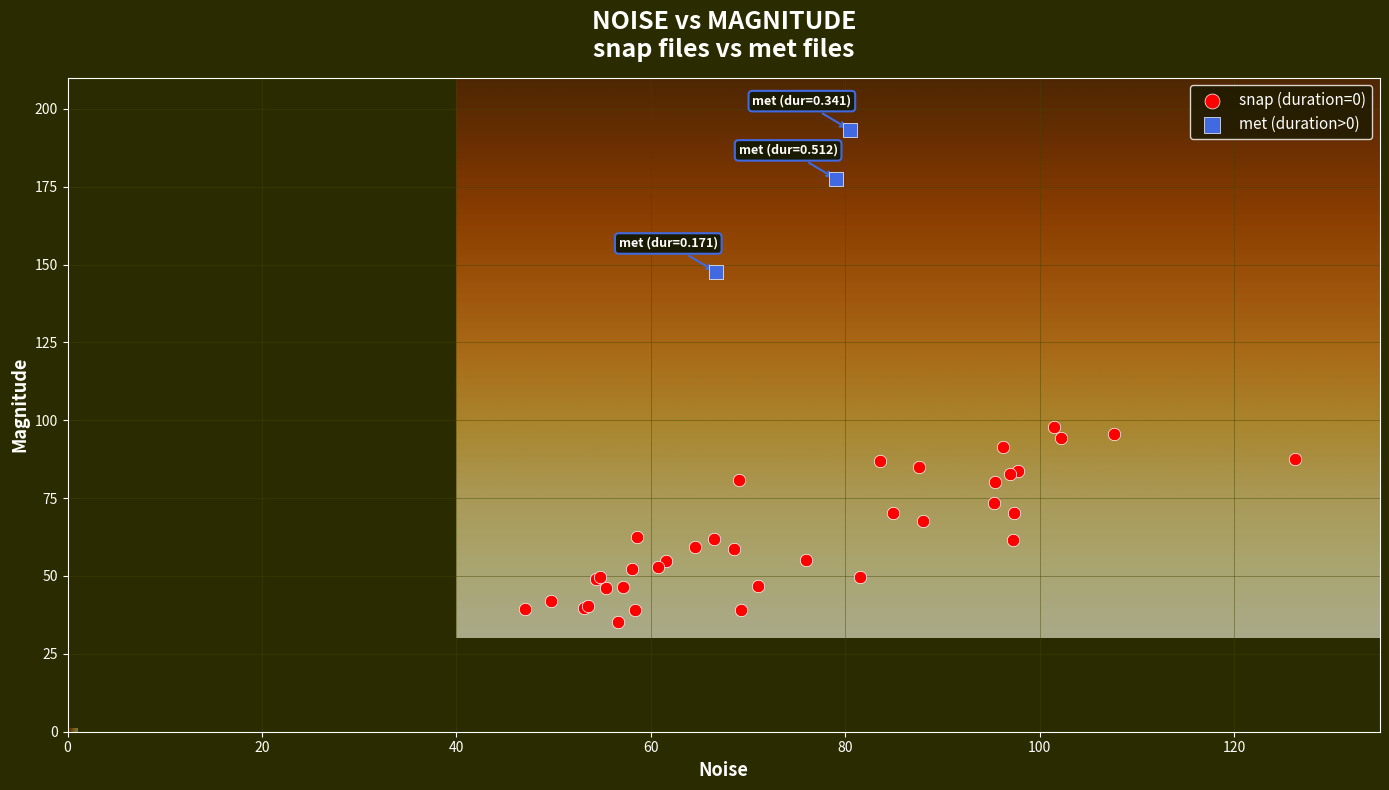

Which series reaches the minimum Y coordinate?

snap (duration=0)